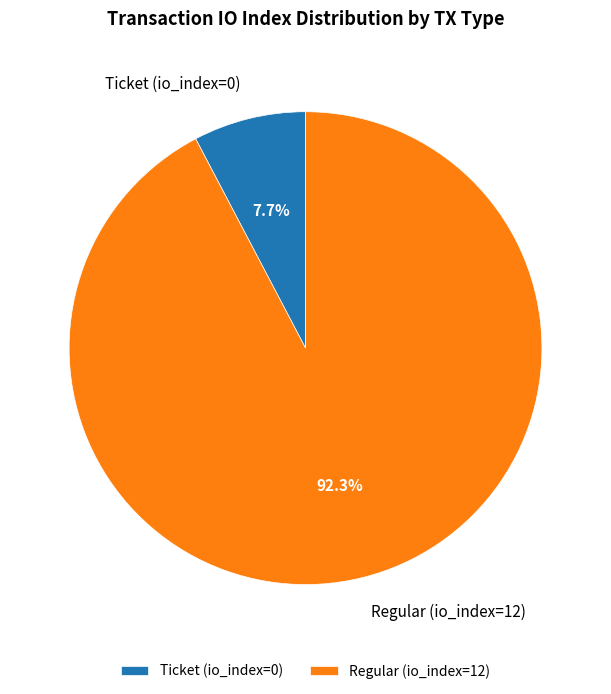

How many slices are in this pie chart?

2